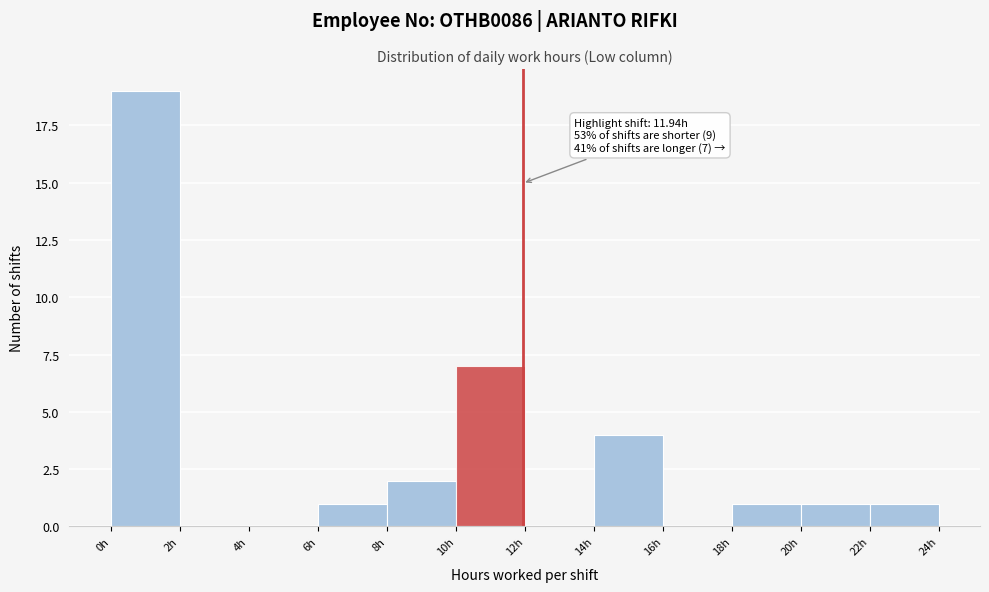

Which range on the x-axis has the tallest bar?

0 to 2